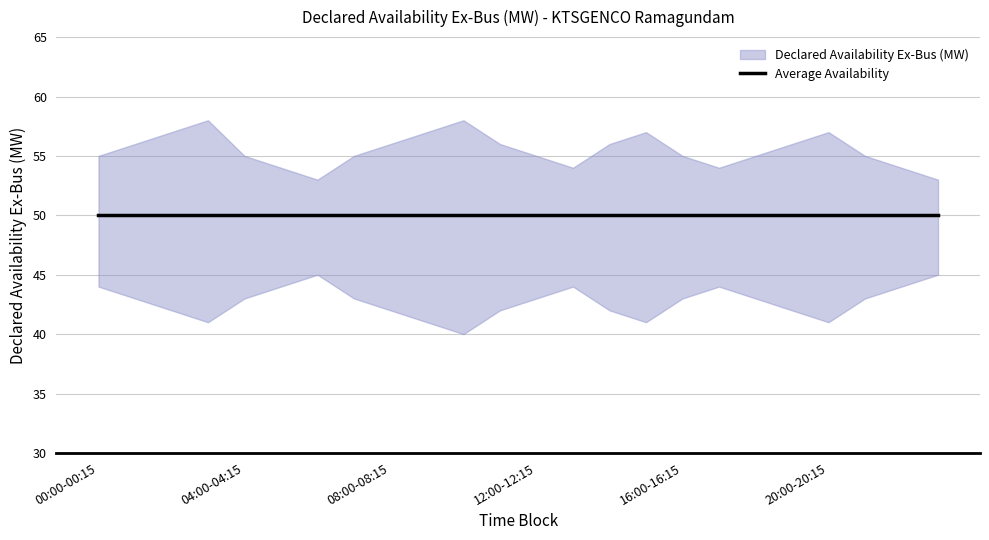

What is the spread (max minus min) of values at 20:00-20:15?

16